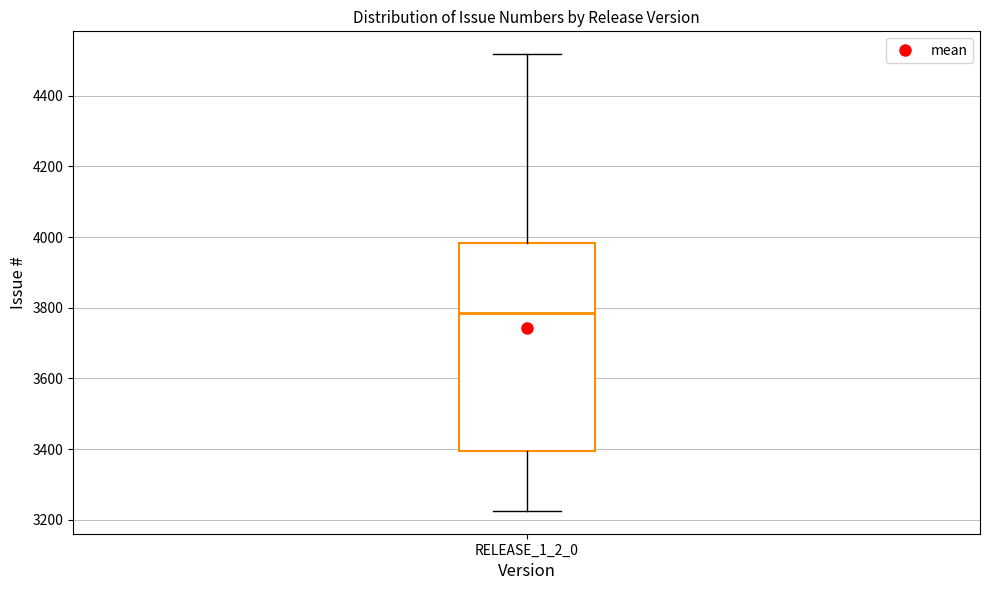

Where is the upper edge of the box for RELEASE_1_2_0 on the y-axis? The values are not printed on the chart, so give them approximately, as read against the axis.

3980